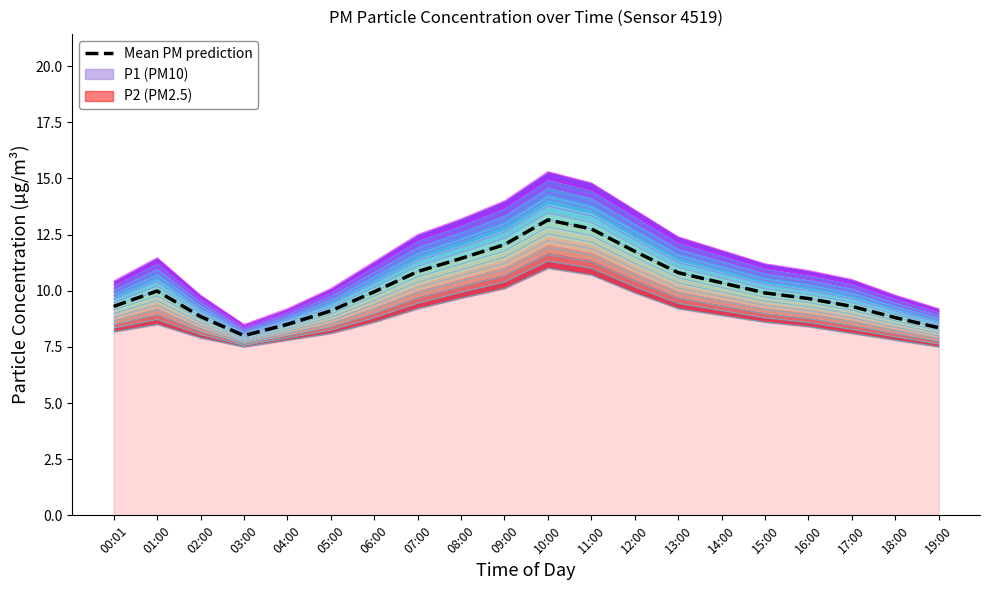

What is the difference between the maximum and minimum values?

5.2